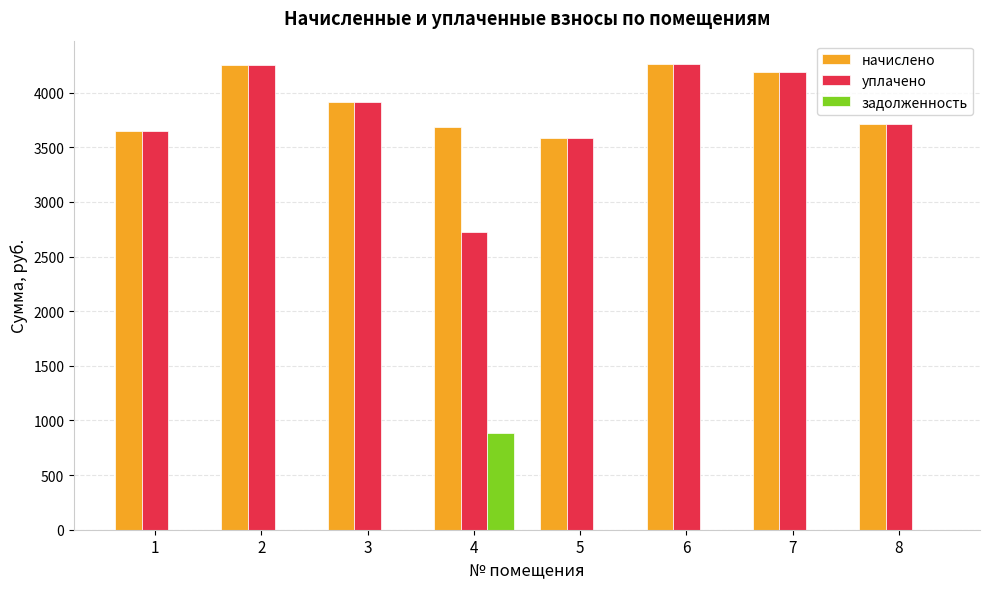

What is the sum of all уплачено values?

30297.3